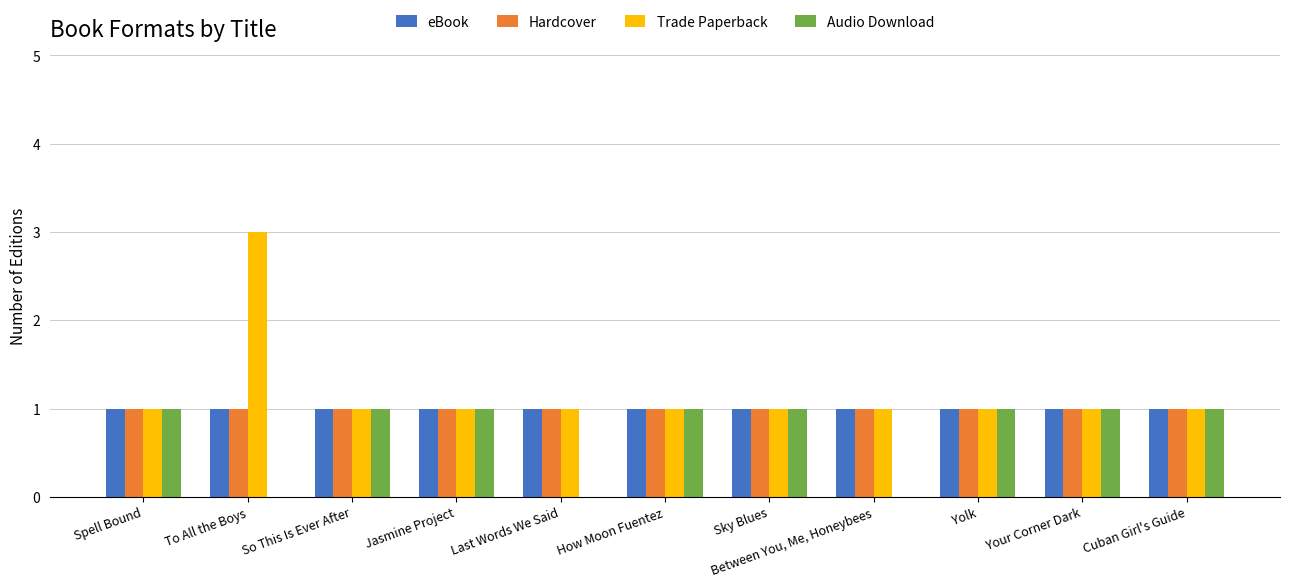

Reading left to right, what are all the values shown in this chart?

eBook: 1	1	1	1	1	1	1	1	1	1	1
Hardcover: 1	1	1	1	1	1	1	1	1	1	1
Trade Paperback: 1	3	1	1	1	1	1	1	1	1	1
Audio Download: 1	0	1	1	0	1	1	0	1	1	1